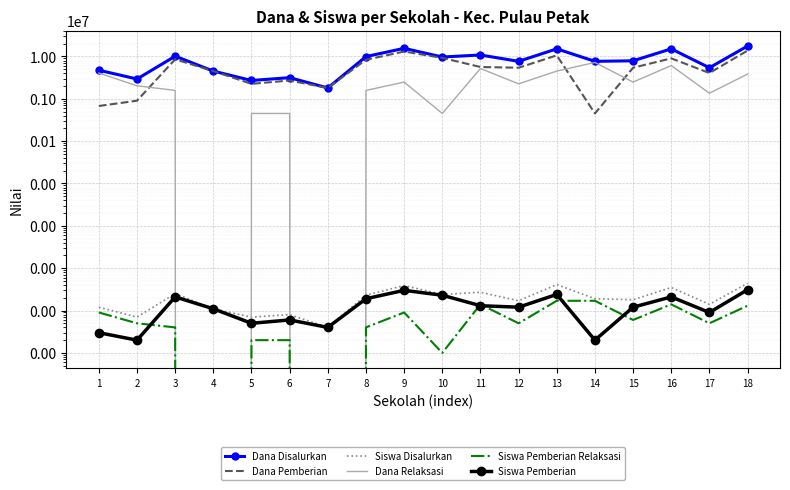

How many interior local peaks does the Siswa Disalurkan series have?

6